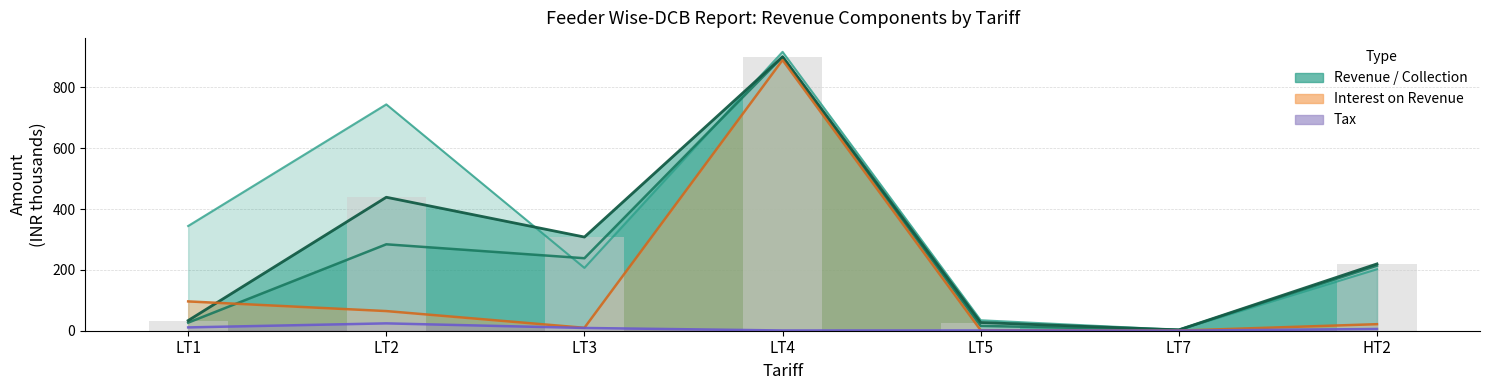

Which series has the widest spread of values?

Revenue